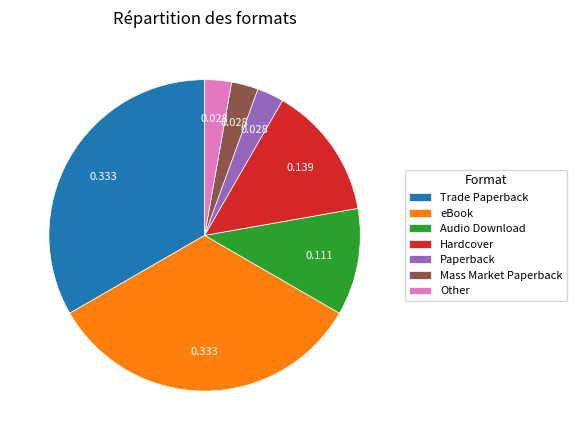

Do Hardcover and Trade Paperback together represent more than half of the pie?

No